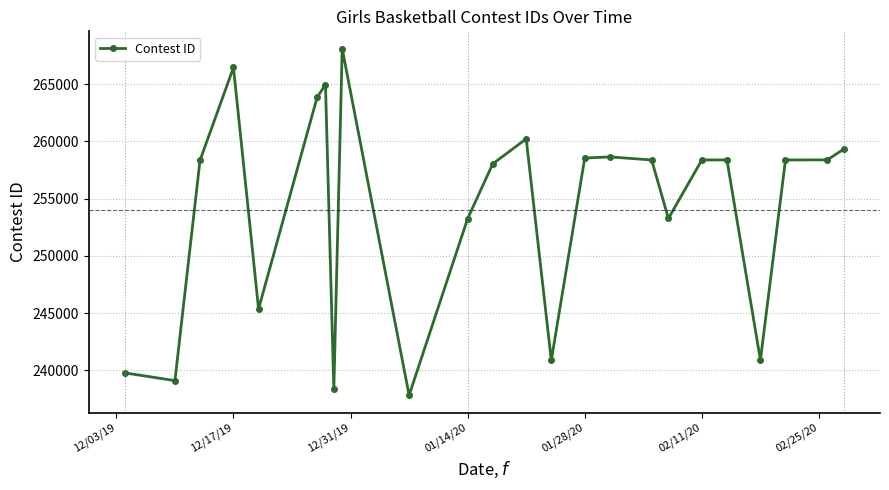

What is the value of the 17th point from the left?

258375